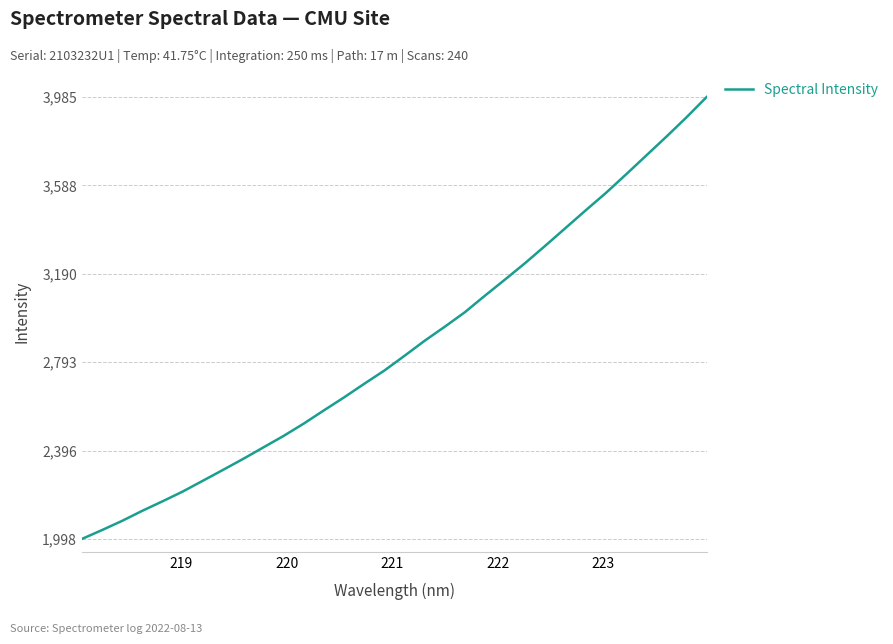

What is the minimum value shown in the chart?

1998.4